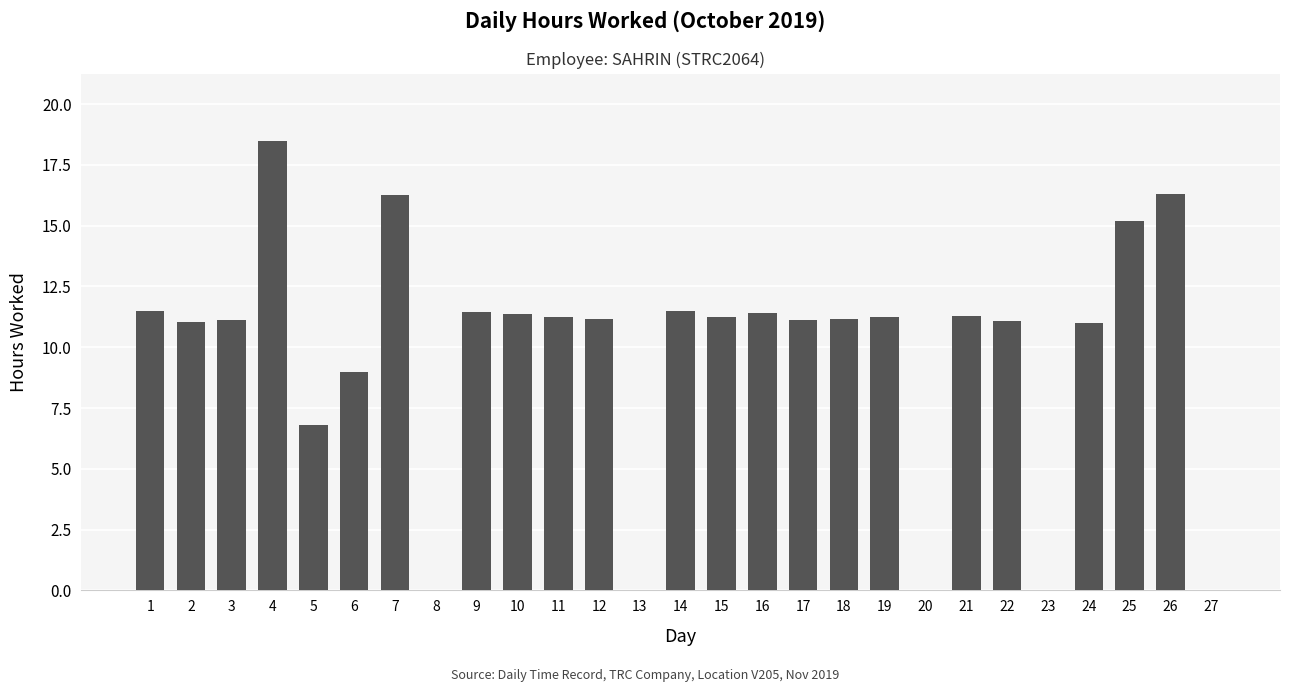

Which category has the highest value across all series?

4